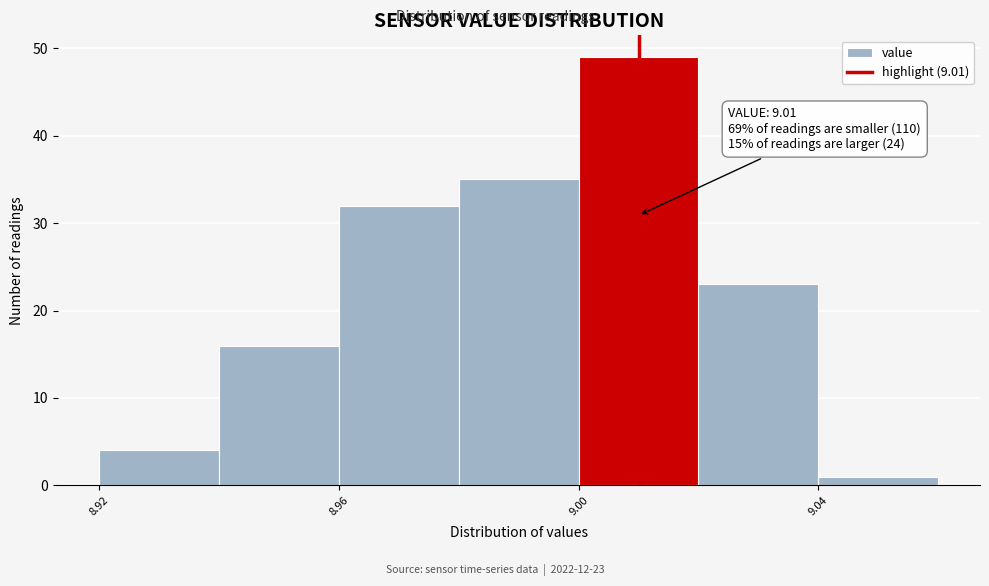

Which range on the x-axis has the tallest bar?

9.00 to 9.02